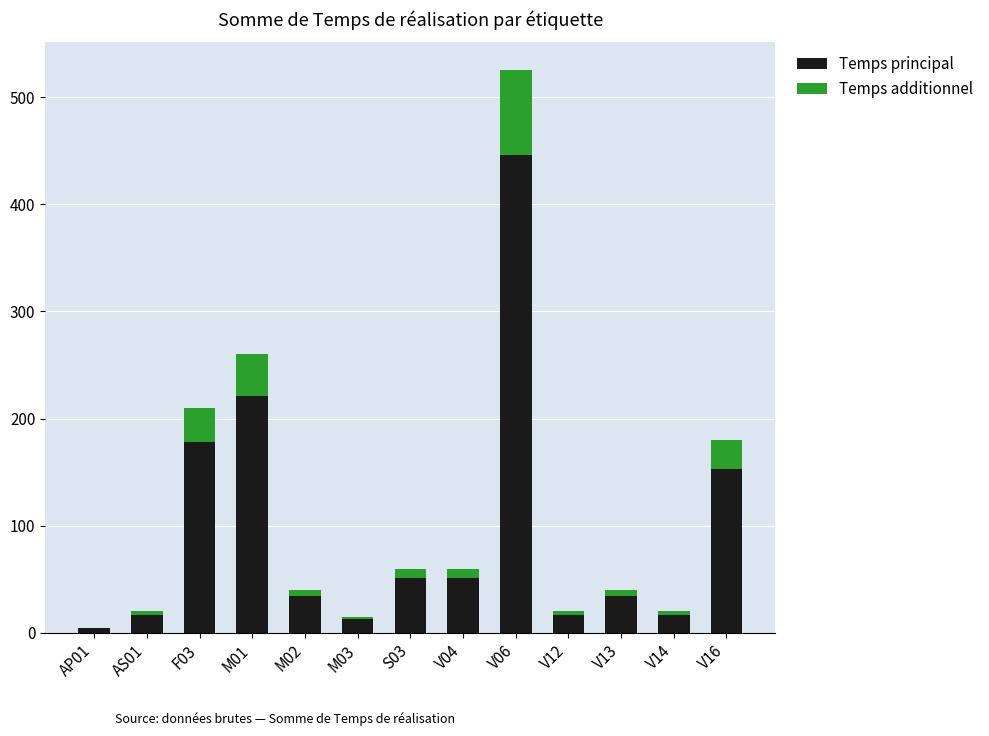

Does the chart contain stacked bars?

Yes